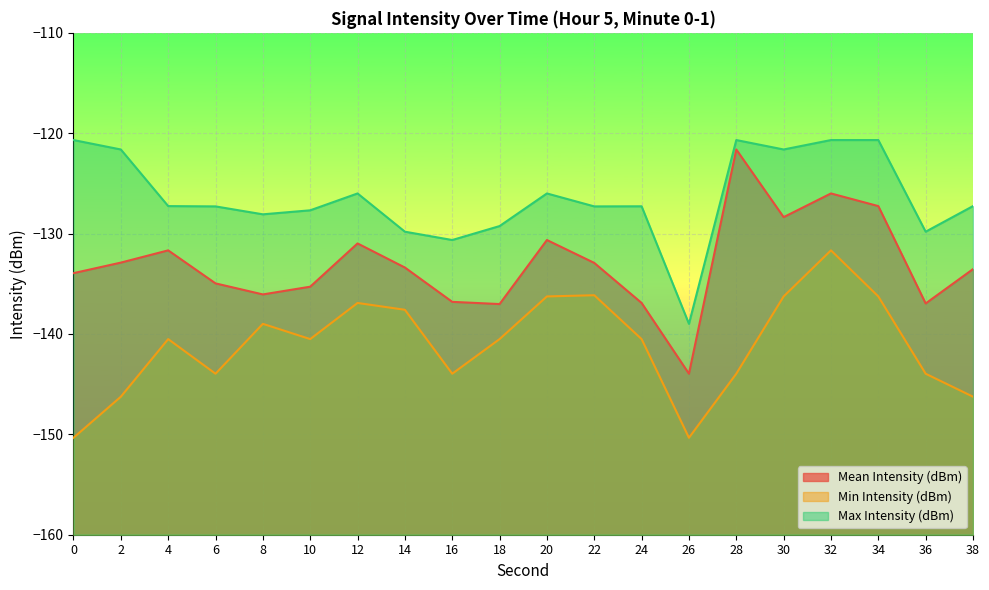

How many values in the Min Intensity (dBm) series exceed -140?

8